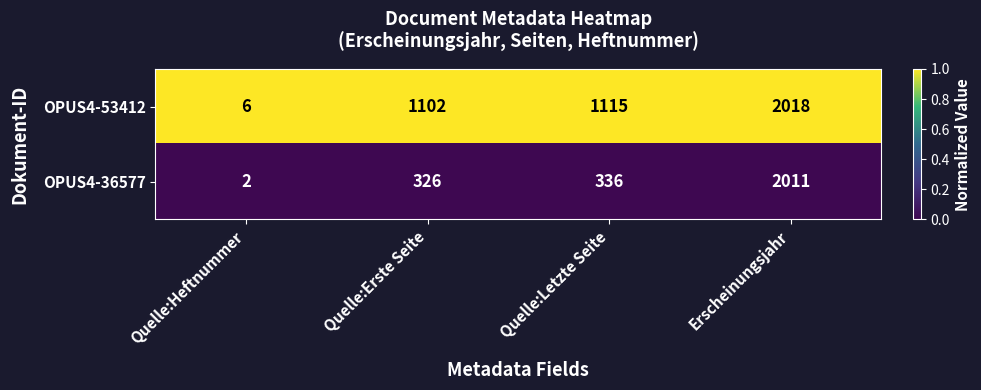

At which category is the sum across all series the highest?

Erscheinungsjahr